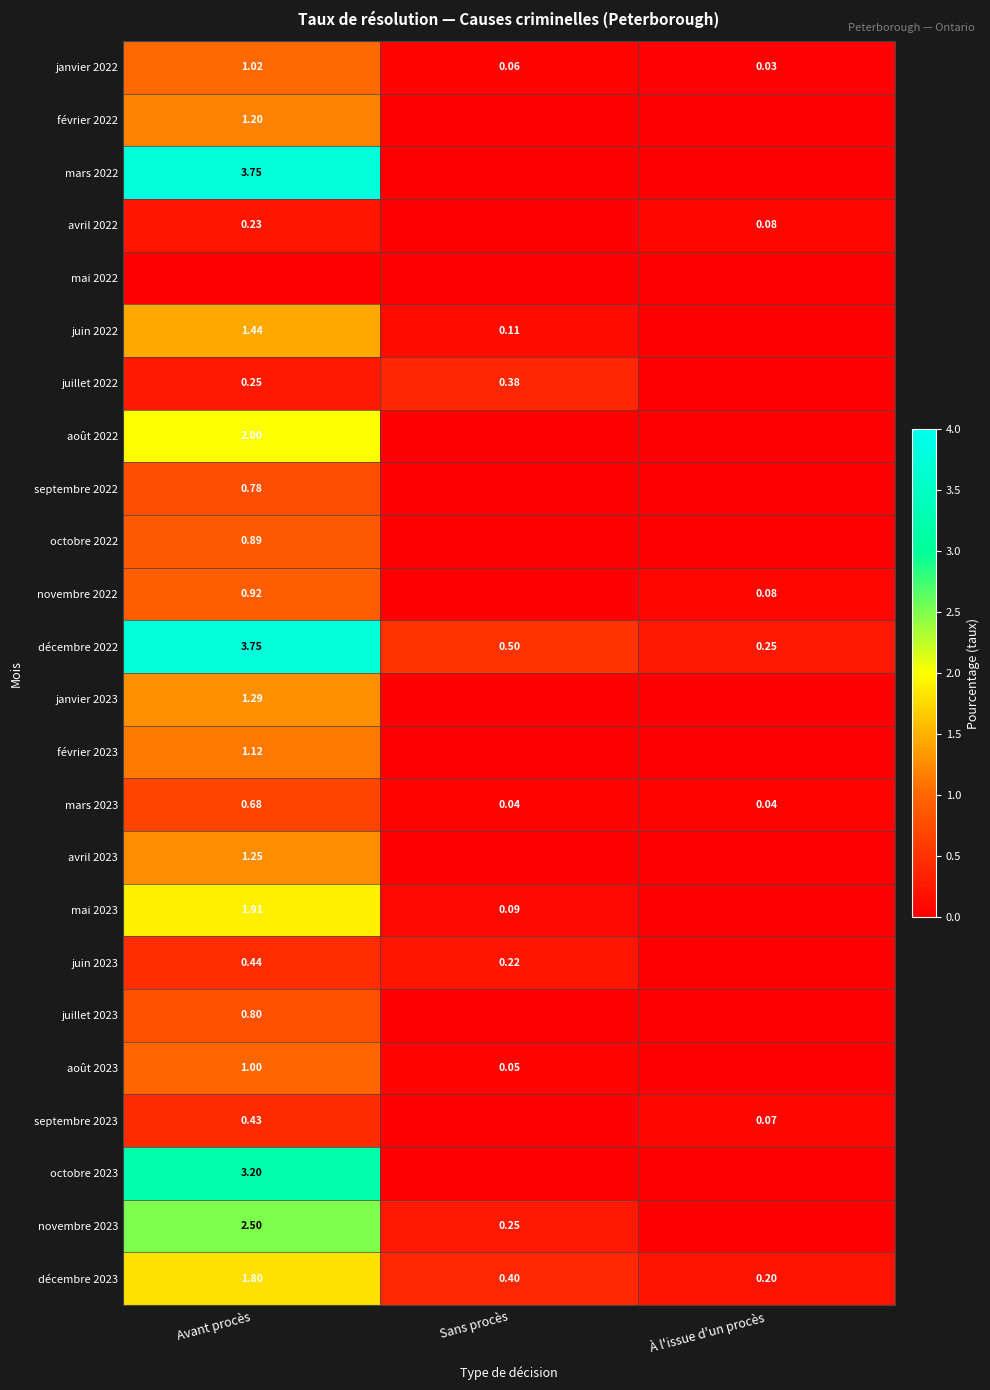

Rank the categories by décembre 2023 value from highest to lowest.

Avant procès, Sans procès, À l'issue d'un procès